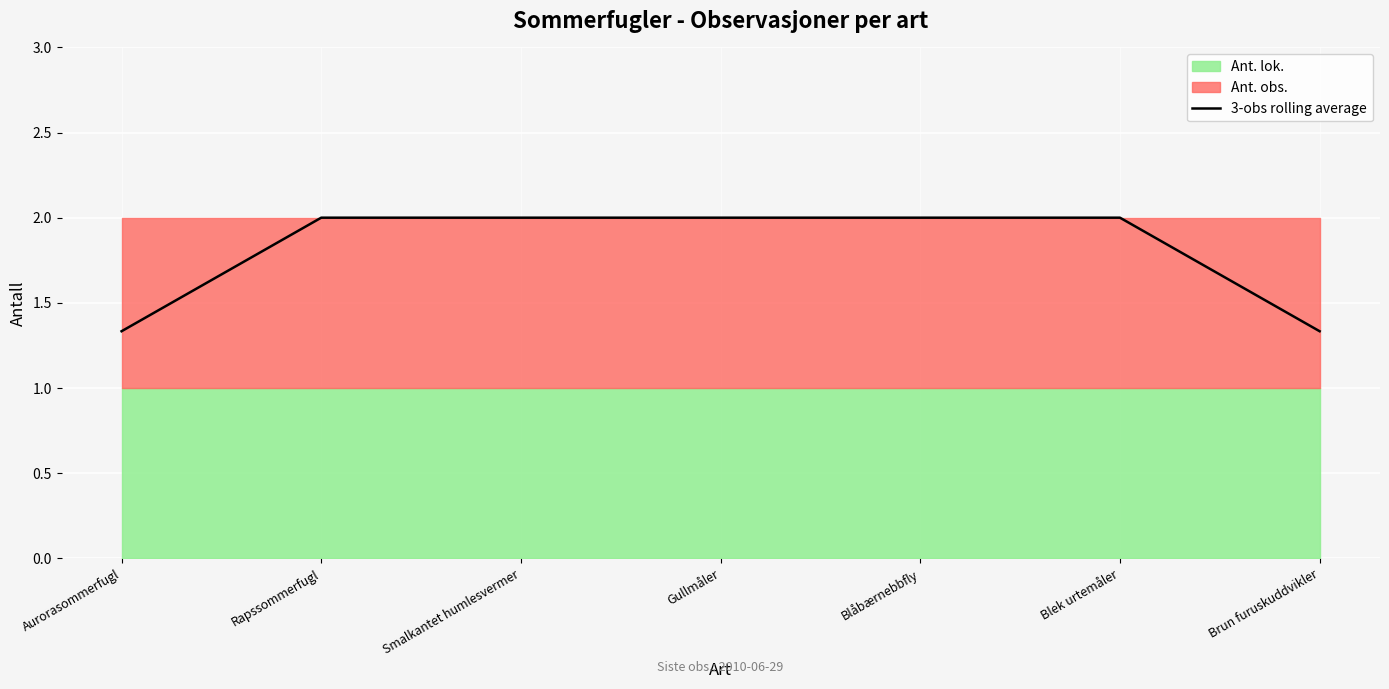

The value at Smalkantet humlesvermer is 2.0. True or false?

True